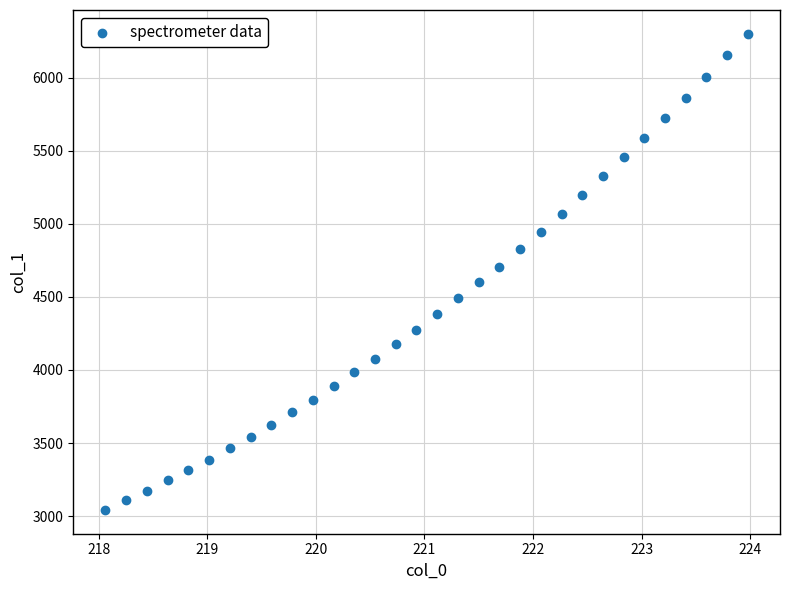

What is the range of Y values (max minus min)?

3258.3